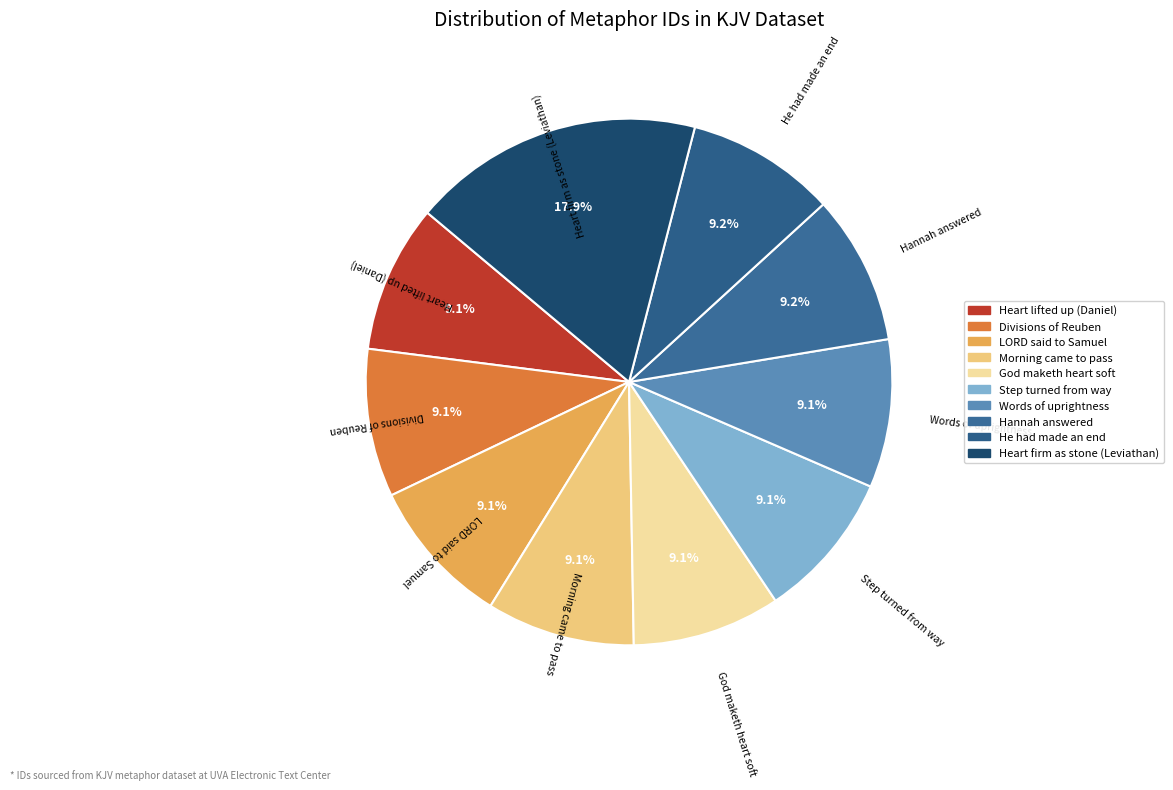

What is the largest slice in the pie chart?

Heart firm as stone (Leviathan)